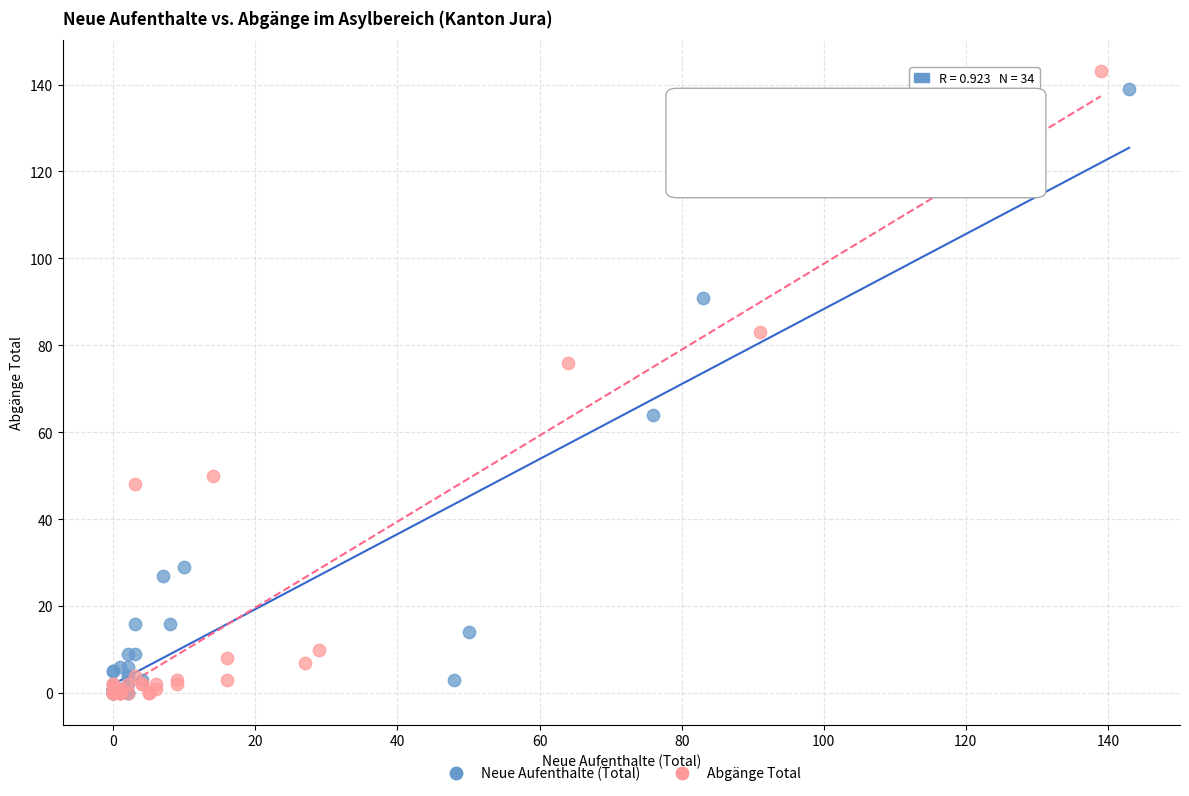

Which series has the widest spread of Y values?

Abgänge Total